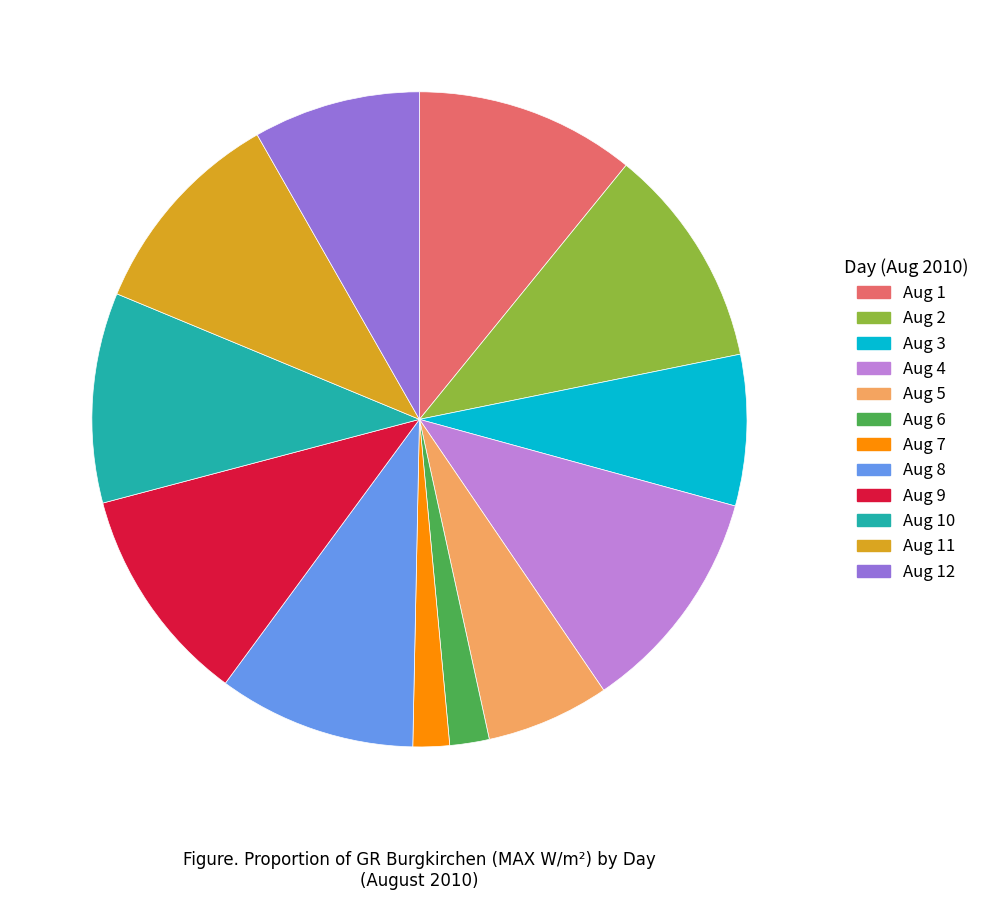

Approximately how many times larger is the value at Aug 11 compared to Aug 10?

1.0